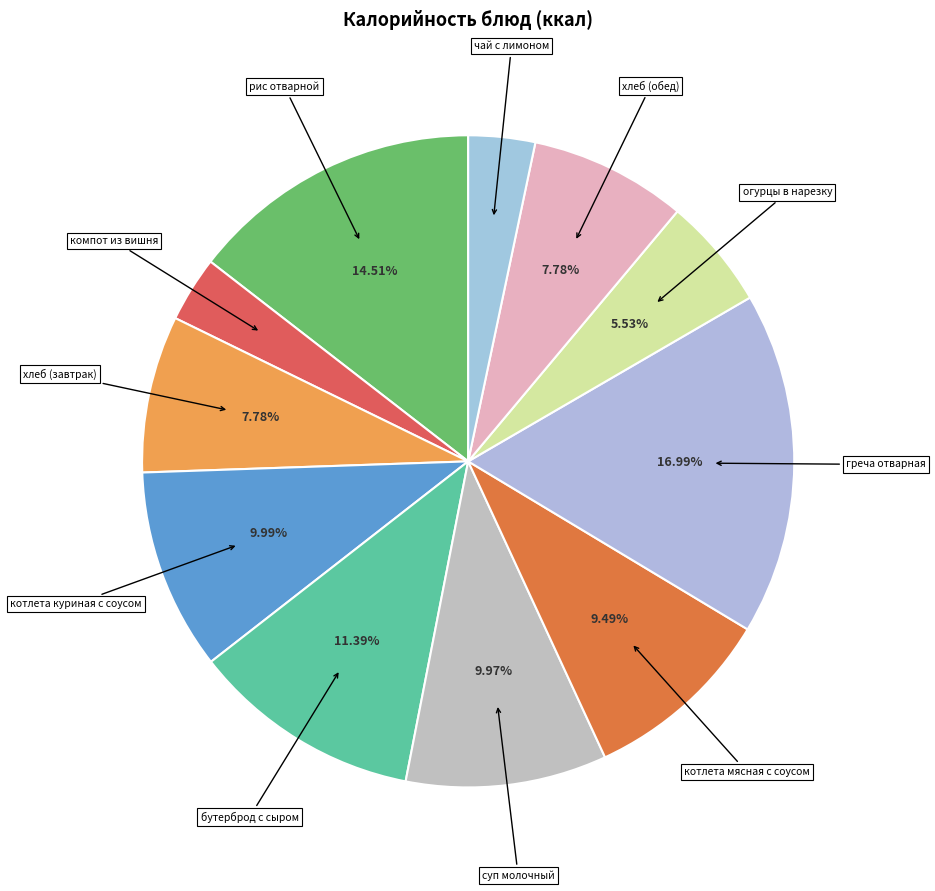

Between компот из вишня and греча отварная, which is larger?

греча отварная